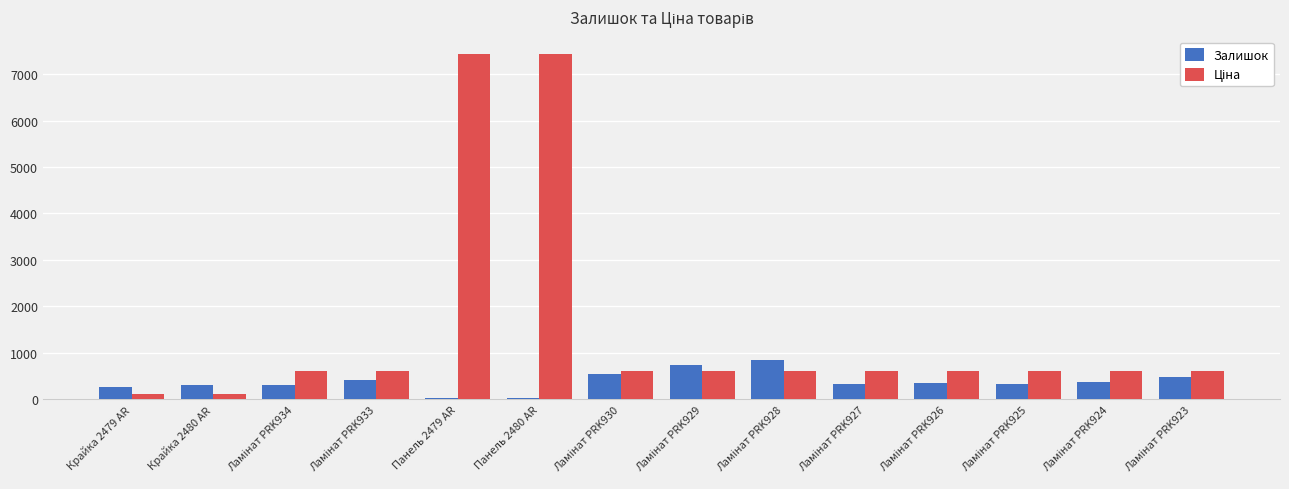

The Залишок series shows 21.0 at Панель 2480 AR. True or false?

True